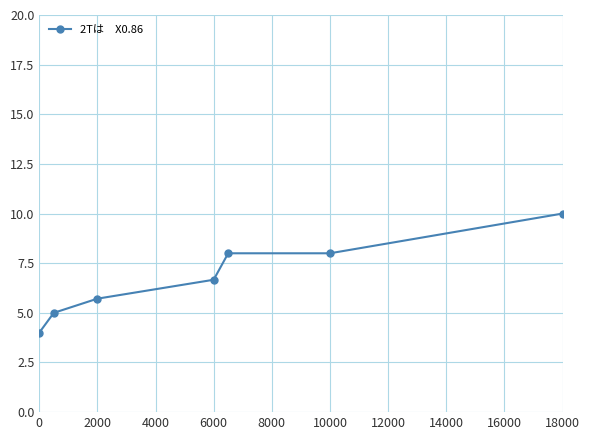

Reading right to left, transcribe all the data shown in this chart.

10.0	8.0	8.0	6.7	5.7	5.0	4.0